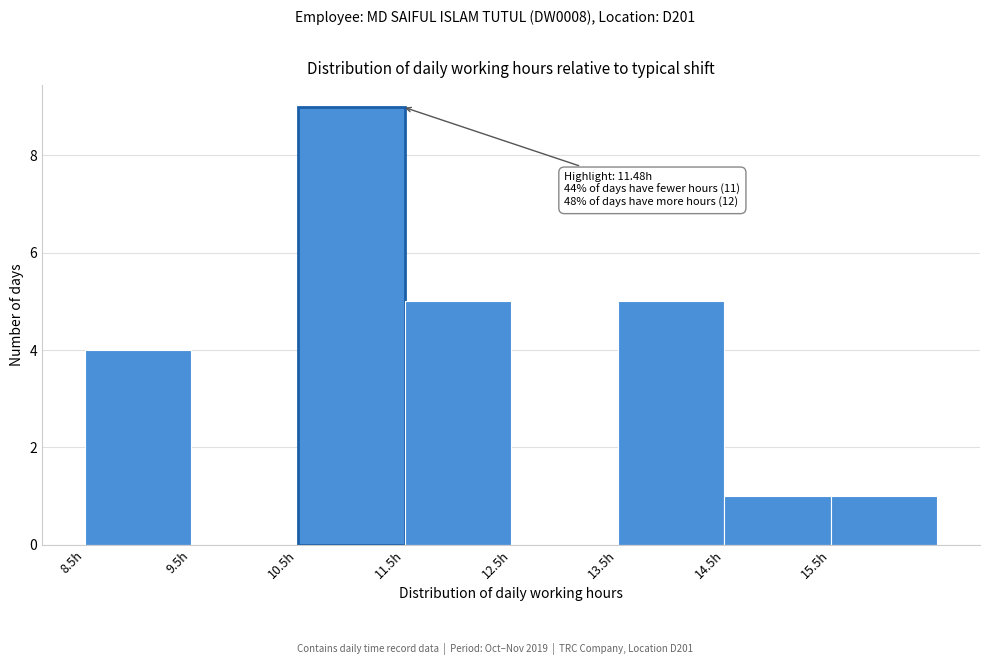

Over which range of the x-axis is the bar tallest?

10.5 to 11.5